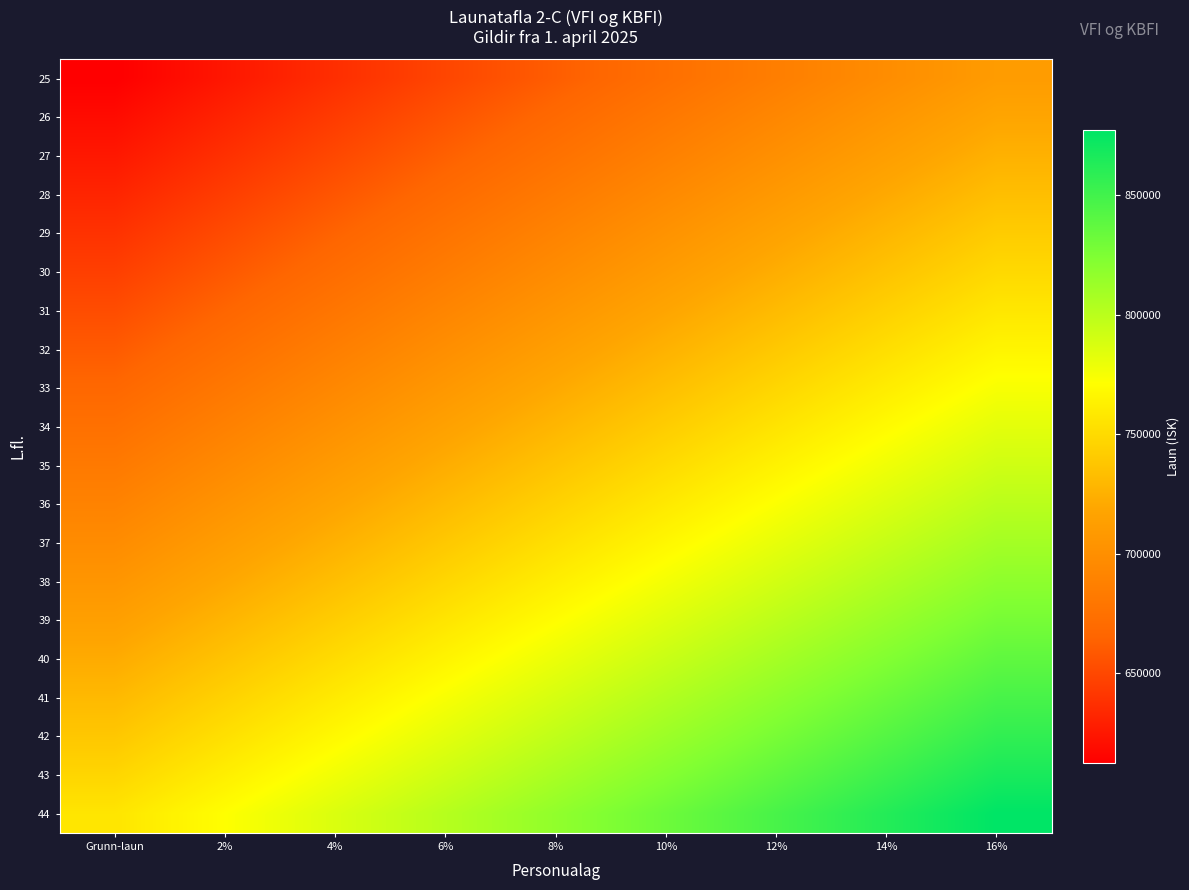

Which series has the widest spread of values?

44